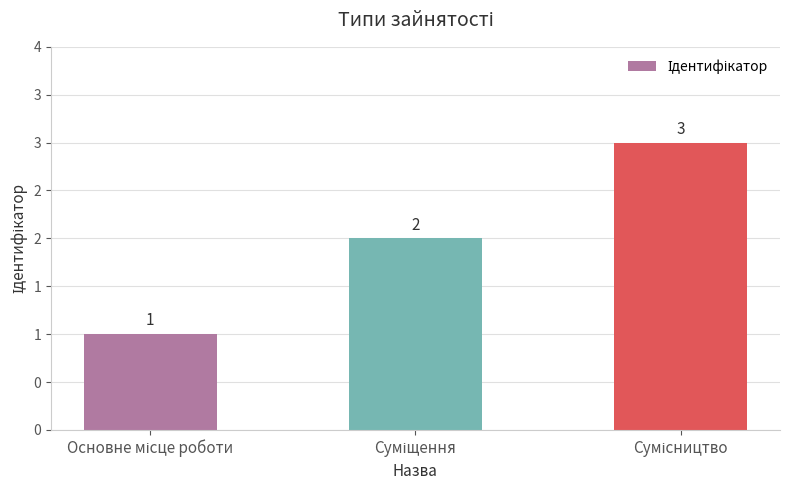

Does the chart contain any negative values?

No